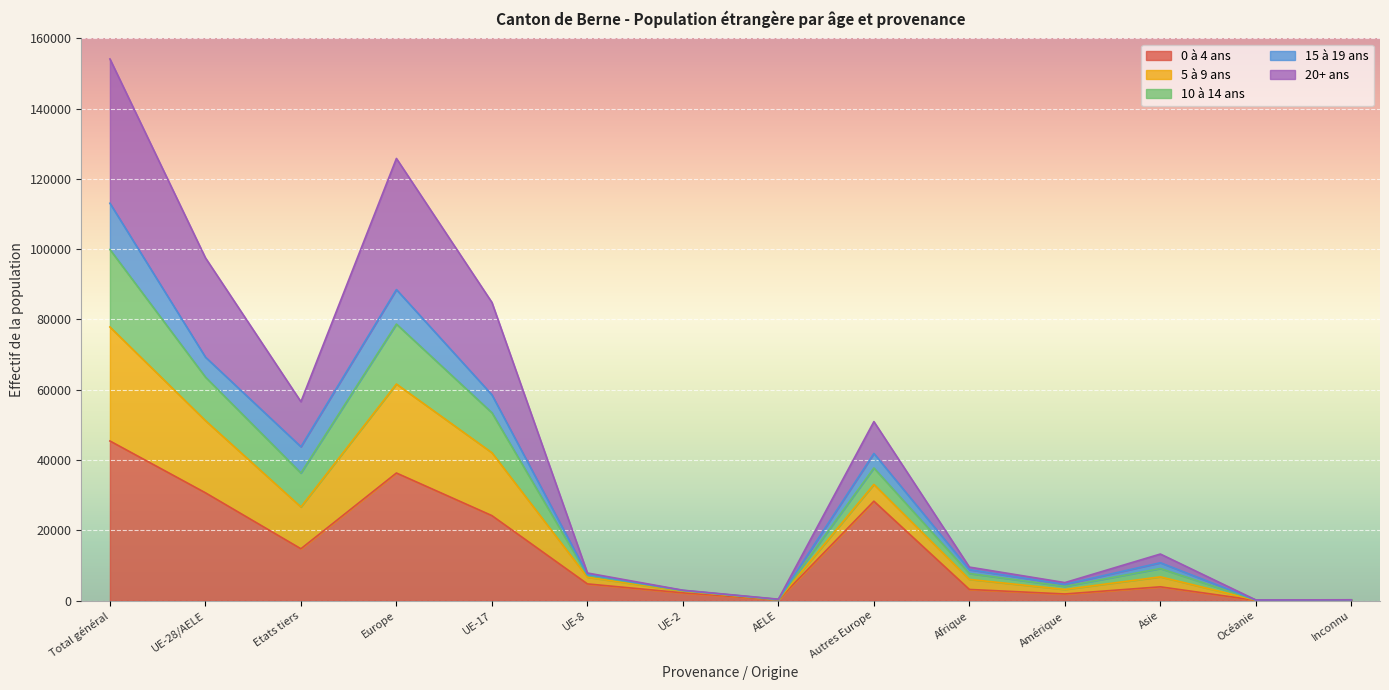

At which category is the sum across all series the highest?

Total général